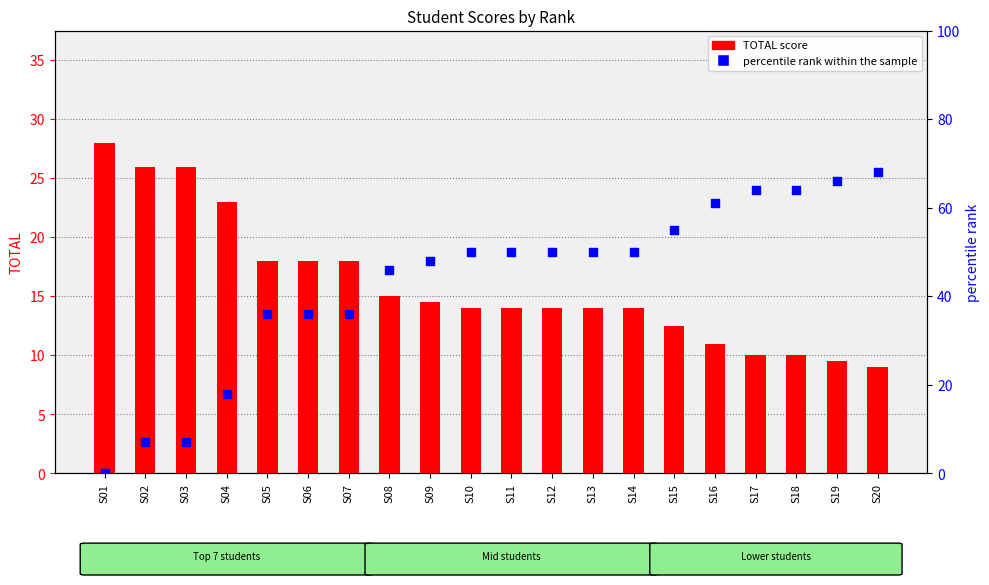

What is the total value across all series at S19?

75.5